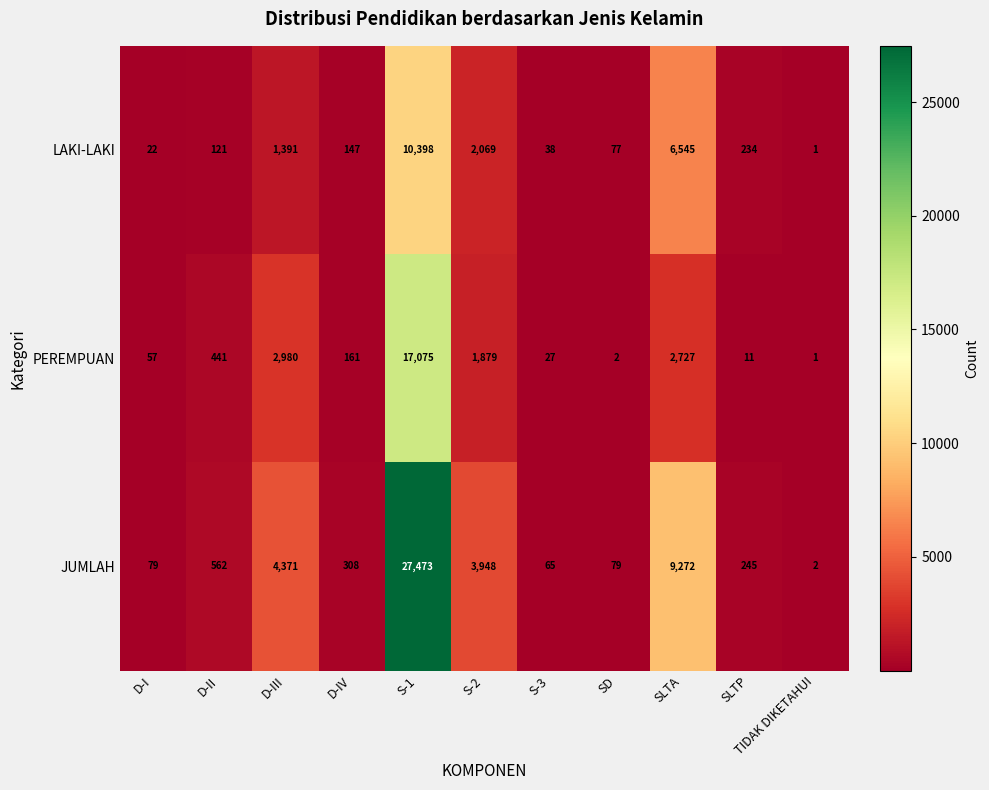

Rank the series by their maximum value, from lowest to highest.

LAKI-LAKI, PEREMPUAN, JUMLAH